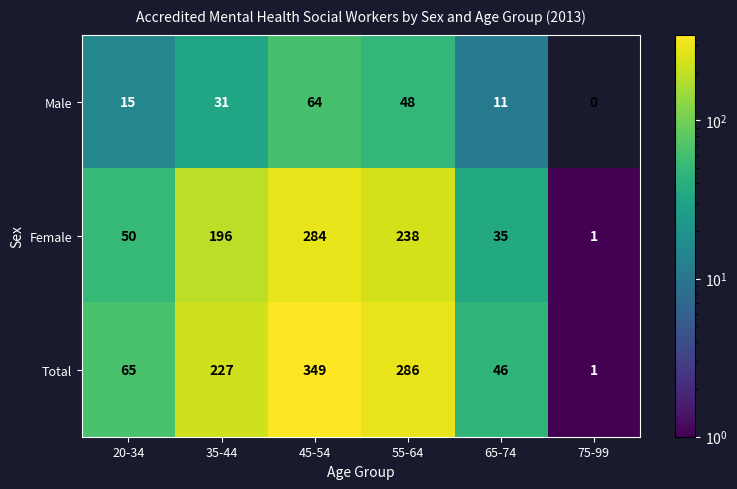

How many data points does each series have?

6